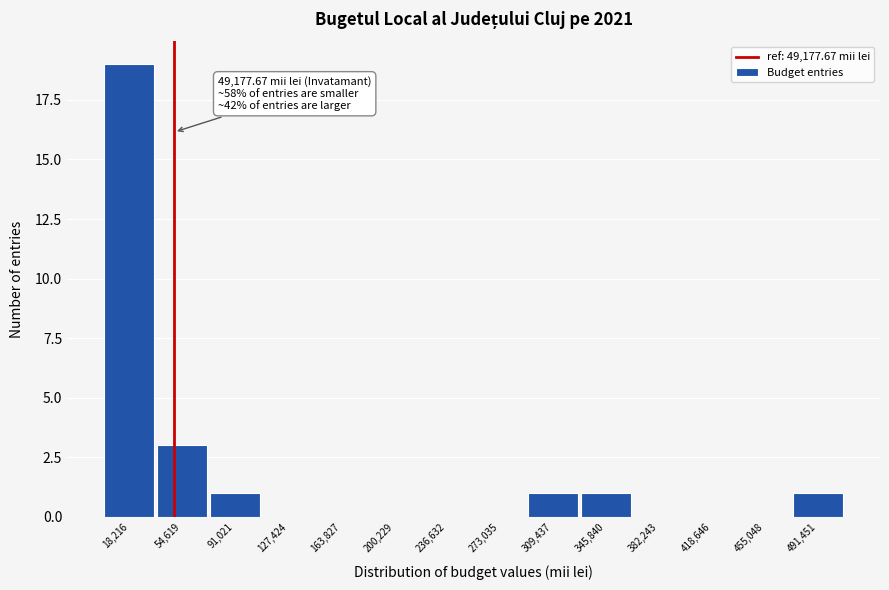

Over which range of the x-axis is the bar tallest?

0 to 35000